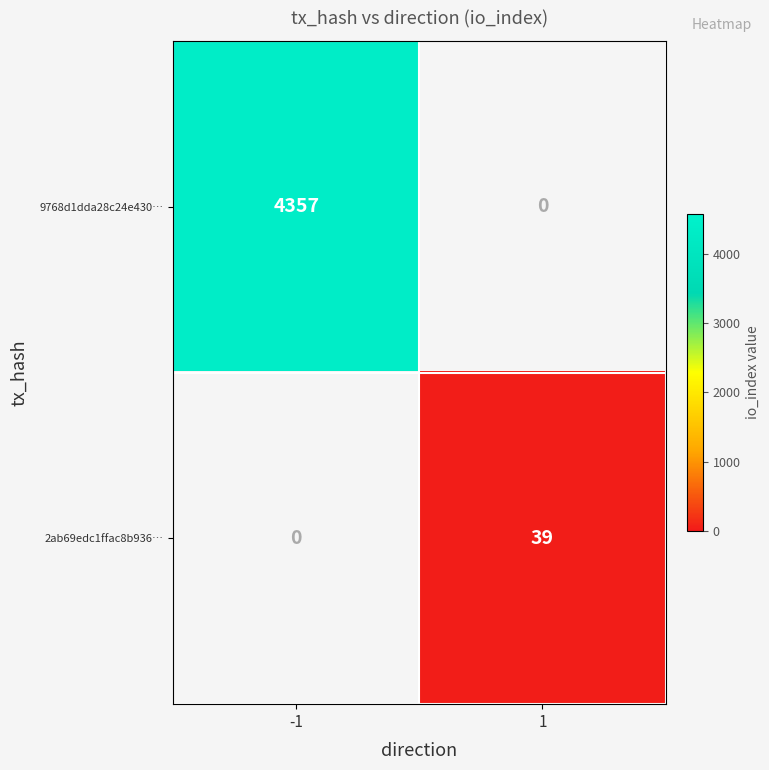

The value of 9768d1dda28c24e430… at -1 is 4357. True or false?

True